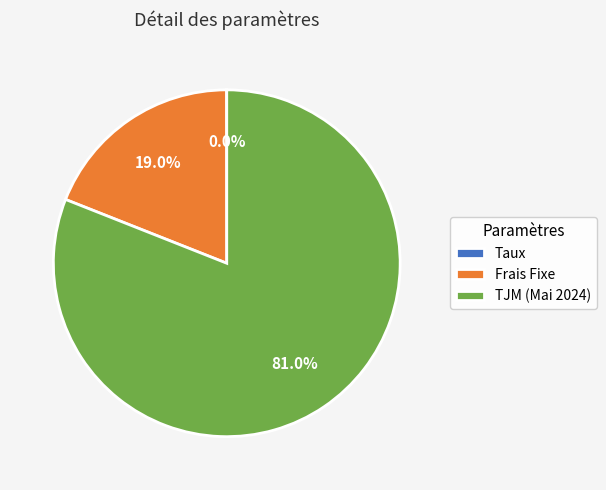

What percentage is NOT represented by Frais Fixe?

81.0%